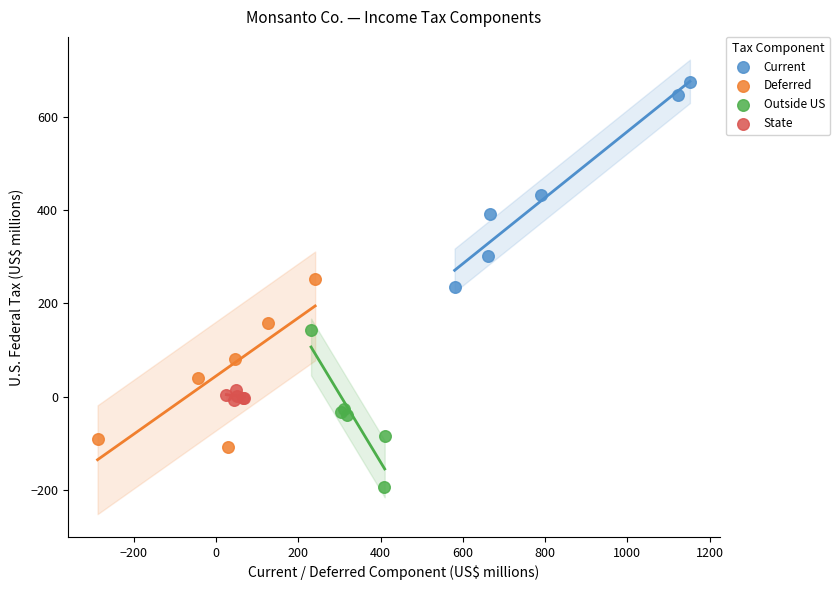

Which series has the largest Y range (max minus min)?

Current